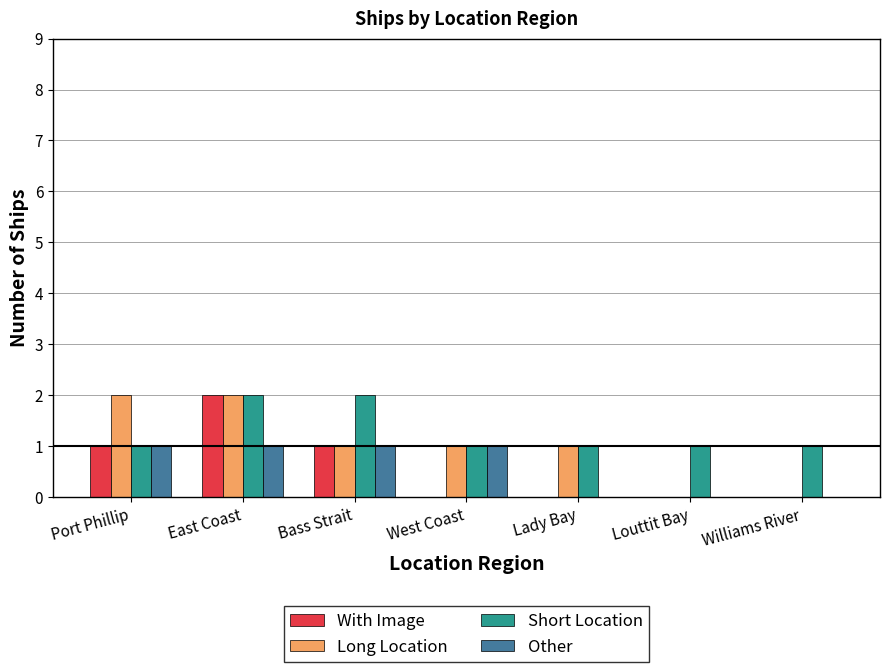

The With Image series shows 1 at Port Phillip. True or false?

True